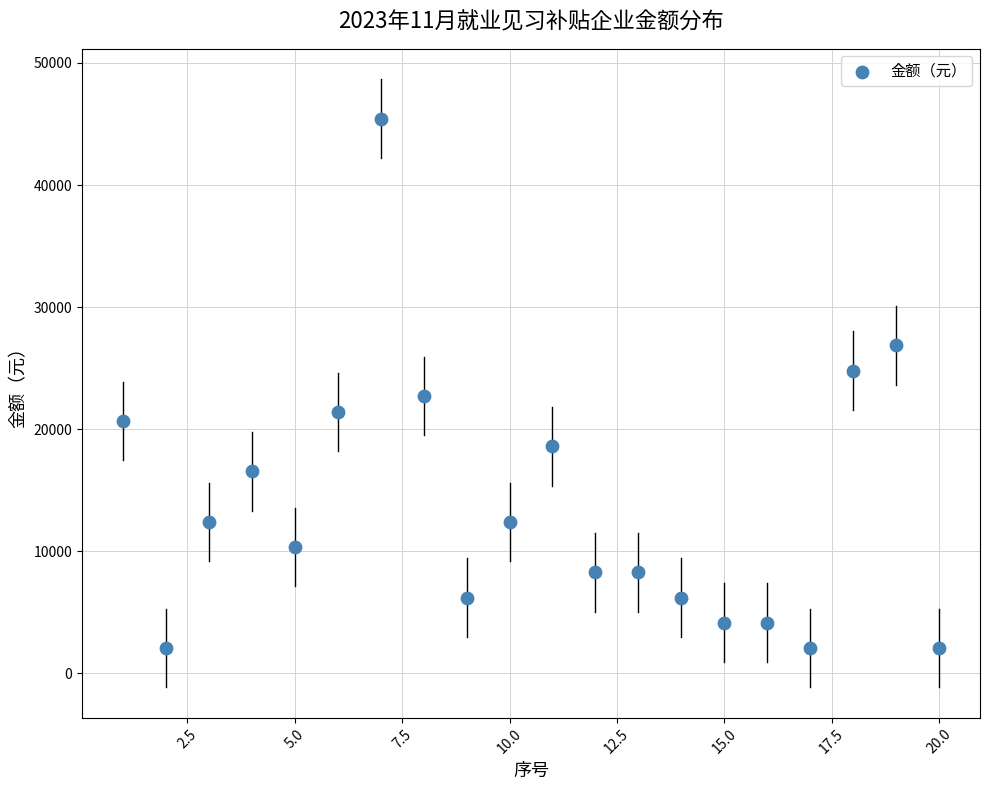

What is the range of Y values (max minus min)?

43386